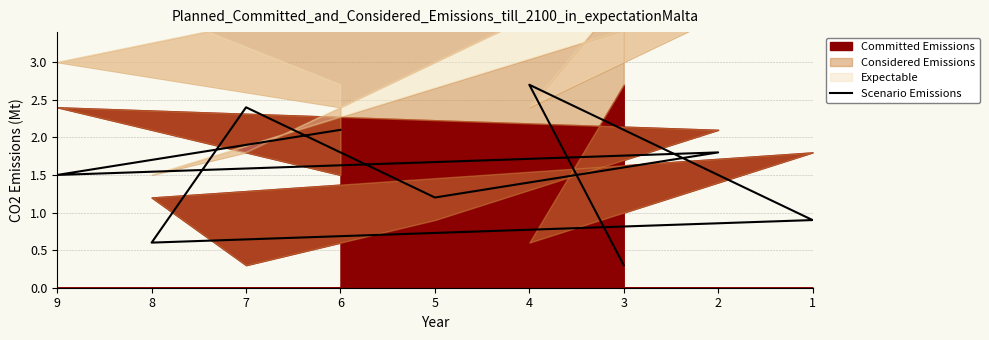

Approximately how many times larger is the value at 6 compared to 4?

0.8